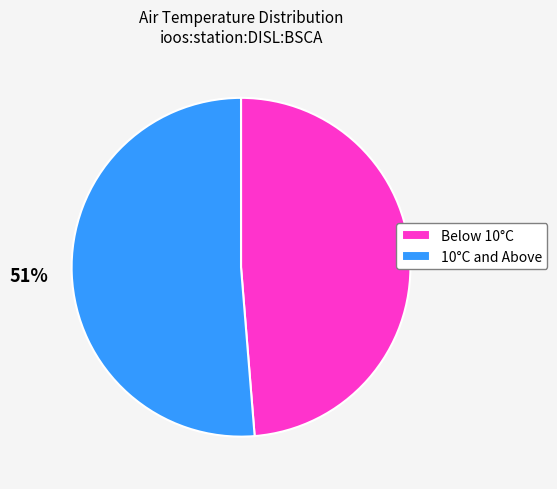

Do Below 10°C and 10°C and Above together represent more than half of the pie?

Yes